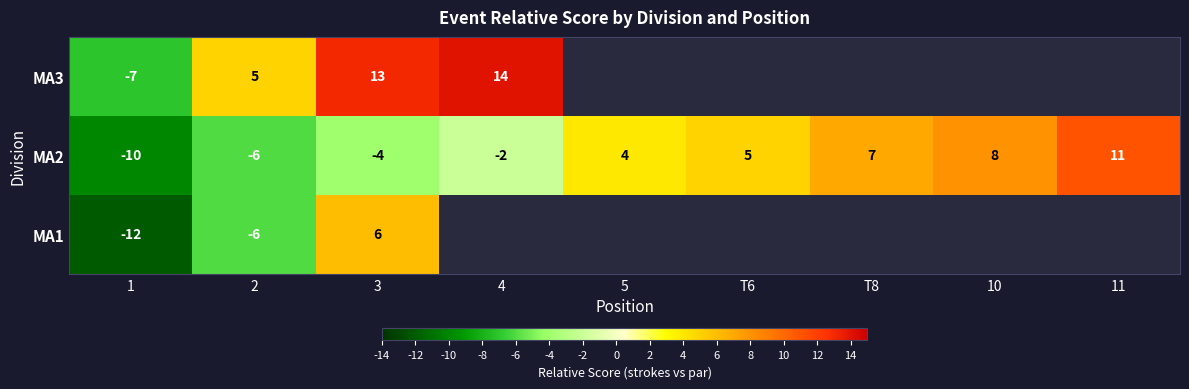

How many values in MA2 are below zero?

4